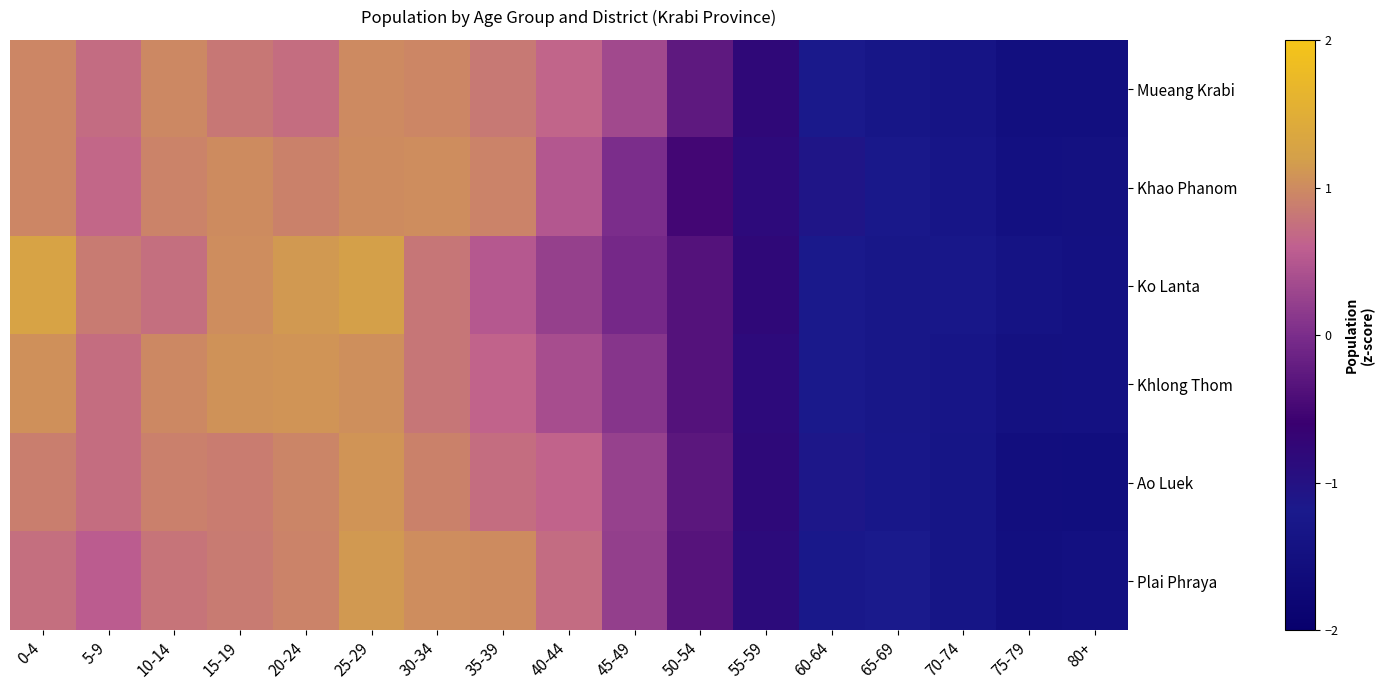

Reading left to right, what are all the values shown in this chart?

Mueang Krabi: 0-4=1.0	5-9=0.7	10-14=1.0	15-19=0.8	20-24=0.7	25-29=1.0	30-34=1.0	35-39=0.8	40-44=0.6	45-49=0.3	50-54=-0.3	55-59=-0.8	60-64=-1.2	65-69=-1.3	70-74=-1.4	75-79=-1.5	80+=-1.5
Khao Phanom: 0-4=1.0	5-9=0.7	10-14=0.9	15-19=1.0	20-24=0.9	25-29=1.0	30-34=1.0	35-39=0.9	40-44=0.5	45-49=0.0	50-54=-0.5	55-59=-0.8	60-64=-1.1	65-69=-1.2	70-74=-1.3	75-79=-1.5	80+=-1.5
Ko Lanta: 0-4=1.3	5-9=0.9	10-14=0.7	15-19=1.0	20-24=1.1	25-29=1.2	30-34=0.8	35-39=0.5	40-44=0.2	45-49=-0.0	50-54=-0.4	55-59=-0.8	60-64=-1.2	65-69=-1.3	70-74=-1.3	75-79=-1.4	80+=-1.4
Khlong Thom: 0-4=1.1	5-9=0.7	10-14=1.0	15-19=1.1	20-24=1.1	25-29=1.0	30-34=0.8	35-39=0.6	40-44=0.4	45-49=0.1	50-54=-0.3	55-59=-0.8	60-64=-1.2	65-69=-1.3	70-74=-1.3	75-79=-1.5	80+=-1.4
Ao Luek: 0-4=0.9	5-9=0.7	10-14=0.9	15-19=0.9	20-24=1.0	25-29=1.1	30-34=0.9	35-39=0.7	40-44=0.6	45-49=0.2	50-54=-0.3	55-59=-0.8	60-64=-1.1	65-69=-1.3	70-74=-1.3	75-79=-1.5	80+=-1.6
Plai Phraya: 0-4=0.7	5-9=0.6	10-14=0.8	15-19=0.8	20-24=0.9	25-29=1.1	30-34=1.0	35-39=1.0	40-44=0.7	45-49=0.2	50-54=-0.3	55-59=-0.8	60-64=-1.2	65-69=-1.2	70-74=-1.3	75-79=-1.5	80+=-1.5